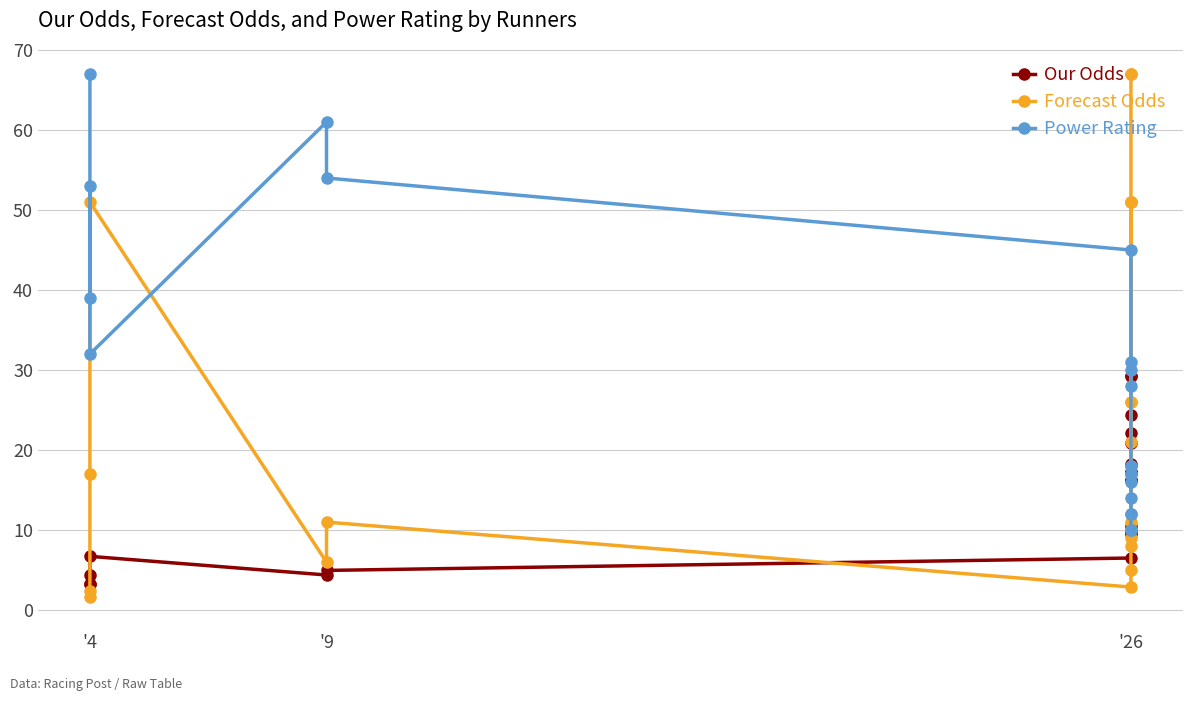

Reading right to left, what are all the values shown in this chart?

Our Odds: 29.3	29.3	24.4	22.2	20.9	18.3	17.2	17.2	16.3	16.3	10.5	9.8	9.4	6.5	5.0	4.4	6.7	4.4	3.2	3.2
Forecast Odds: 67.0	67.0	51.0	21.0	9.0	26.0	17.0	51.0	11.0	26.0	8.0	51.0	5.0	2.9	11.0	6.0	51.0	17.0	1.7	2.4
Power Rating: 10.0	10.0	12.0	12.0	14.0	16.0	17.0	17.0	18.0	18.0	28.0	30.0	31.0	45.0	54.0	61.0	32.0	53.0	39.0	67.0